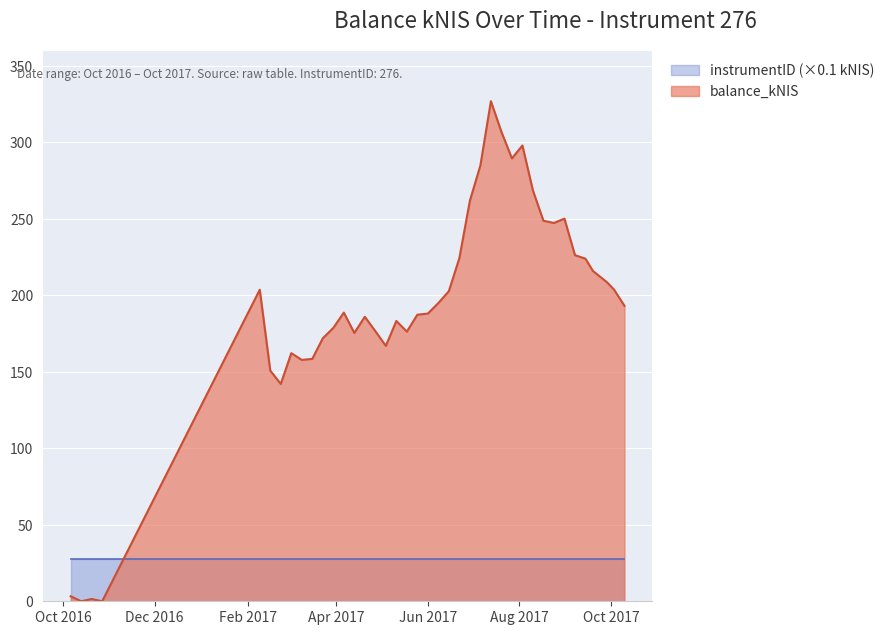

How many interior local peaks (higher than both neighbors) does the data have?

9